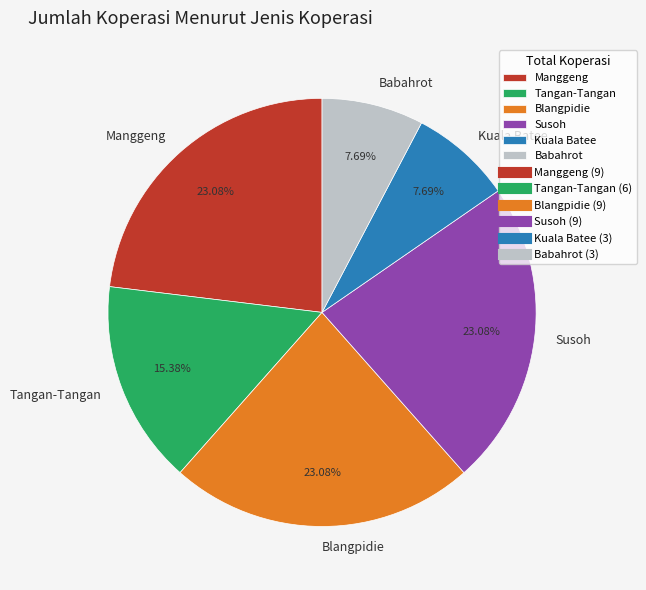

Is Tangan-Tangan the majority of the pie?

No